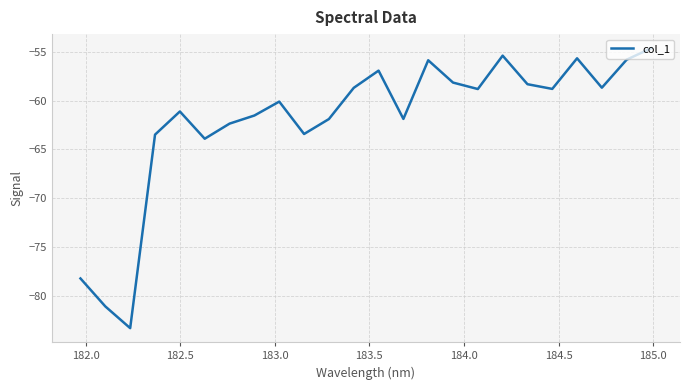

What is the smallest value displayed?

-83.3